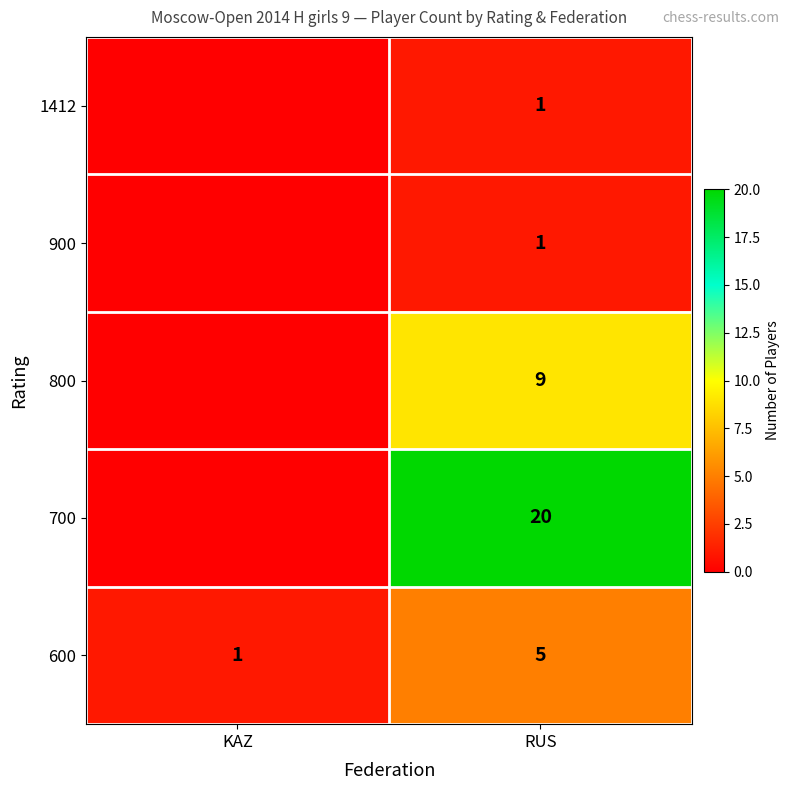

At which label does 600 reach its minimum?

KAZ